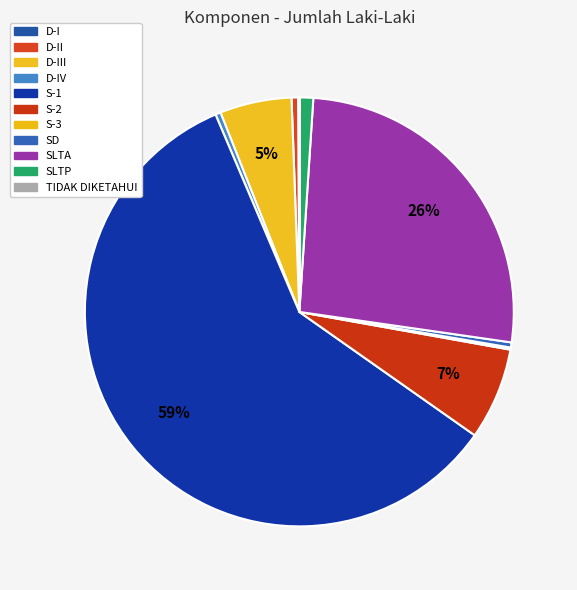

Which slice represents more than half of the pie?

S-1